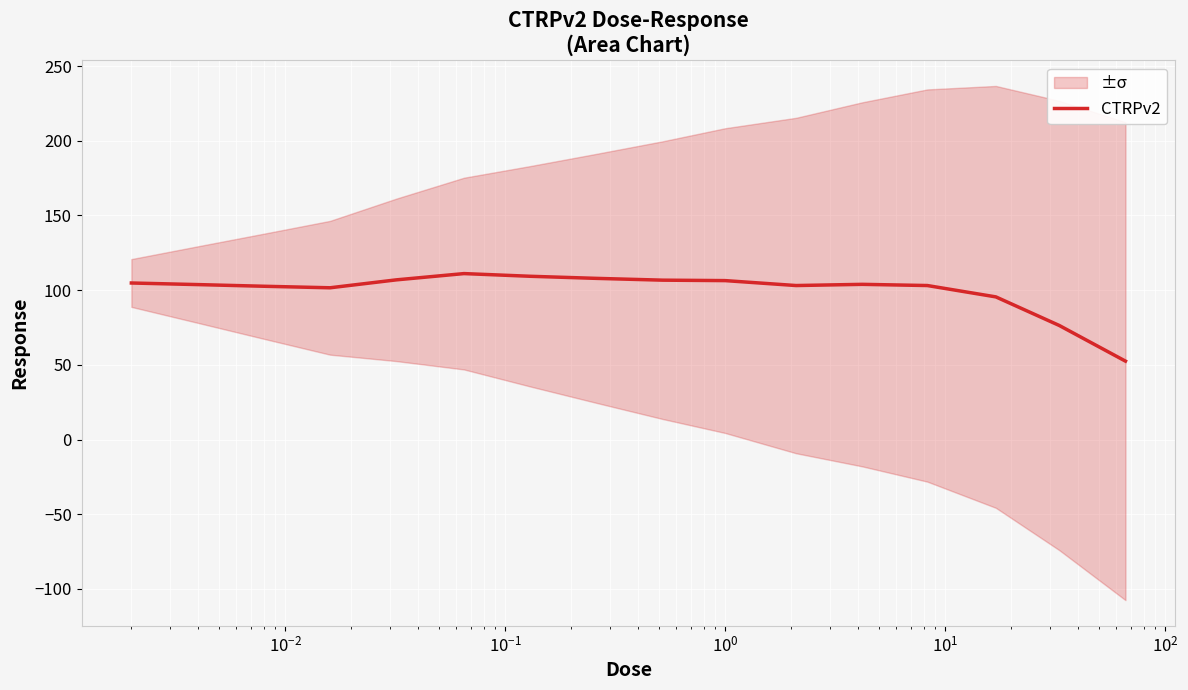

What is the lowest value of the CTRPv2 series?

52.5